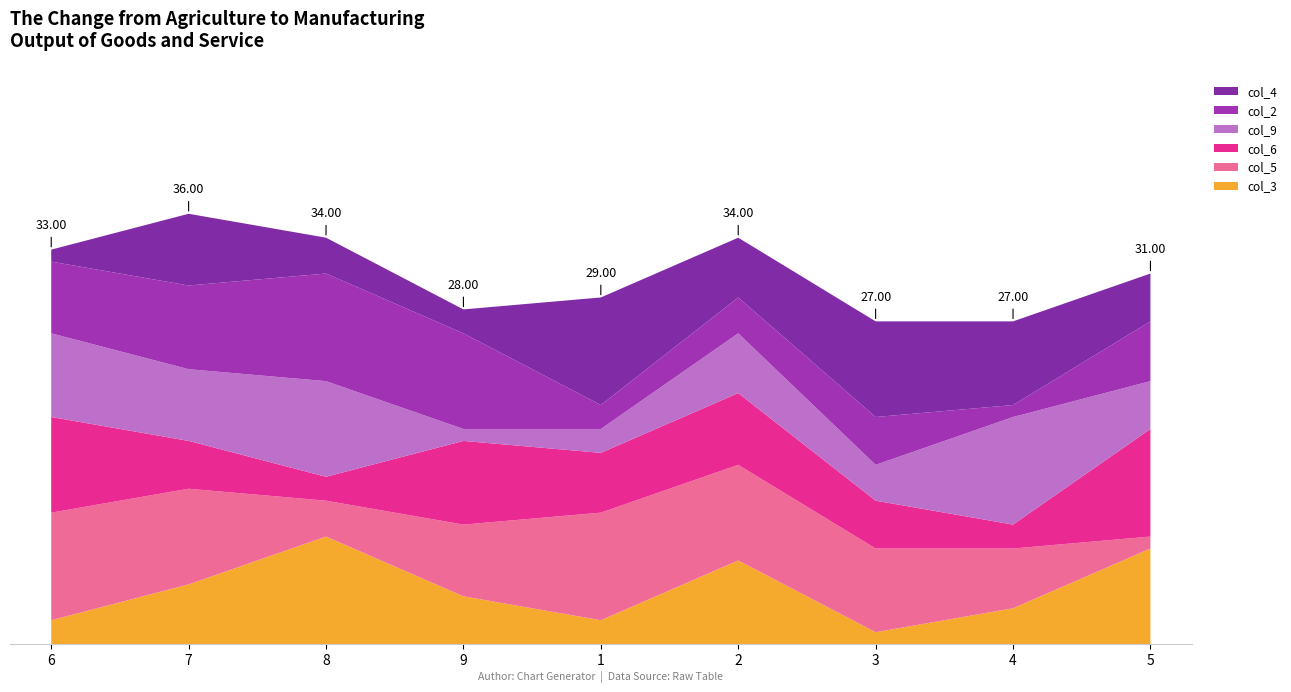

Reading right to left, transcribe all the data shown in this chart.

col_3: 5=8	4=3	3=1	2=7	1=2	9=4	8=9	7=5	6=2
col_5: 5=1	4=5	3=7	2=8	1=9	9=6	8=3	7=8	6=9
col_6: 5=9	4=2	3=4	2=6	1=5	9=7	8=2	7=4	6=8
col_9: 5=4	4=9	3=3	2=5	1=2	9=1	8=8	7=6	6=7
col_2: 5=5	4=1	3=4	2=3	1=2	9=8	8=9	7=7	6=6
col_4: 5=4	4=7	3=8	2=5	1=9	9=2	8=3	7=6	6=1